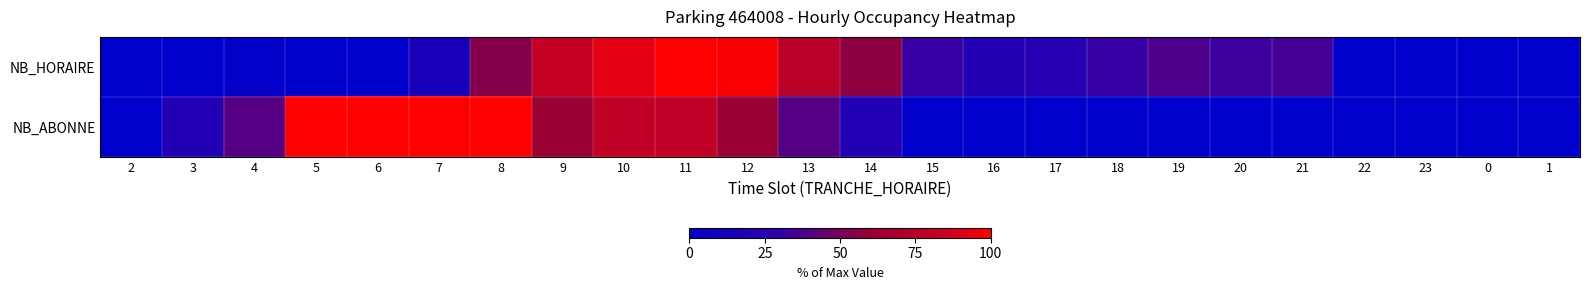

Which series has the largest total across all categories?

NB_ABONNE